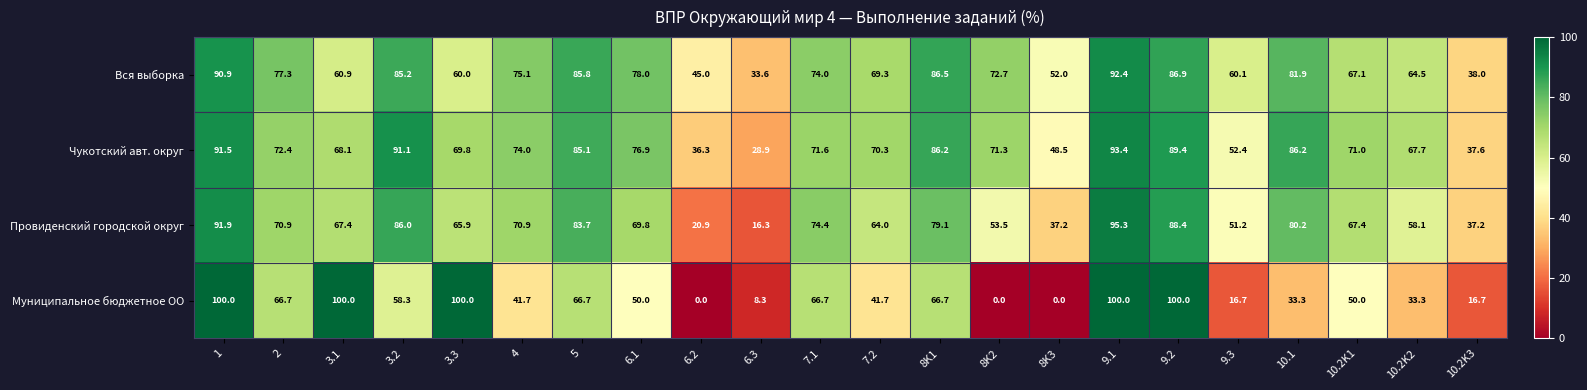

What is the sum of the Муниципальное бюджетное ОО values at 10.2K3 and 3.3?

116.7